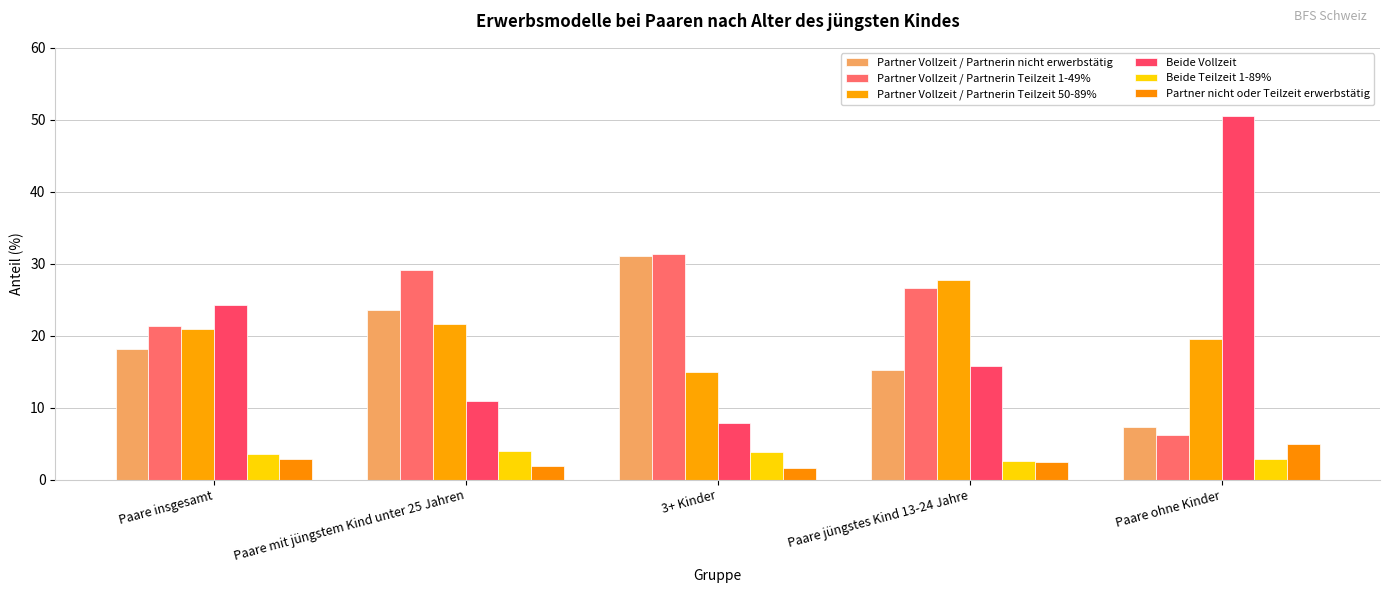

What value does the Partner Vollzeit / Partnerin Teilzeit 1-49% series have at Paare ohne Kinder?

6.2